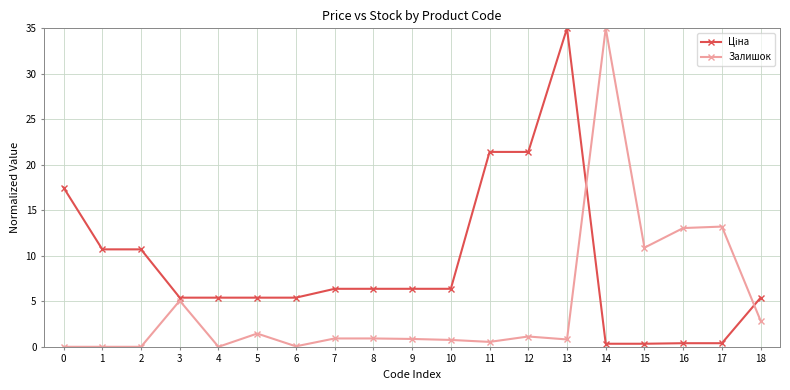

What is the difference between the Залишок values at 0 and 11?

0.5